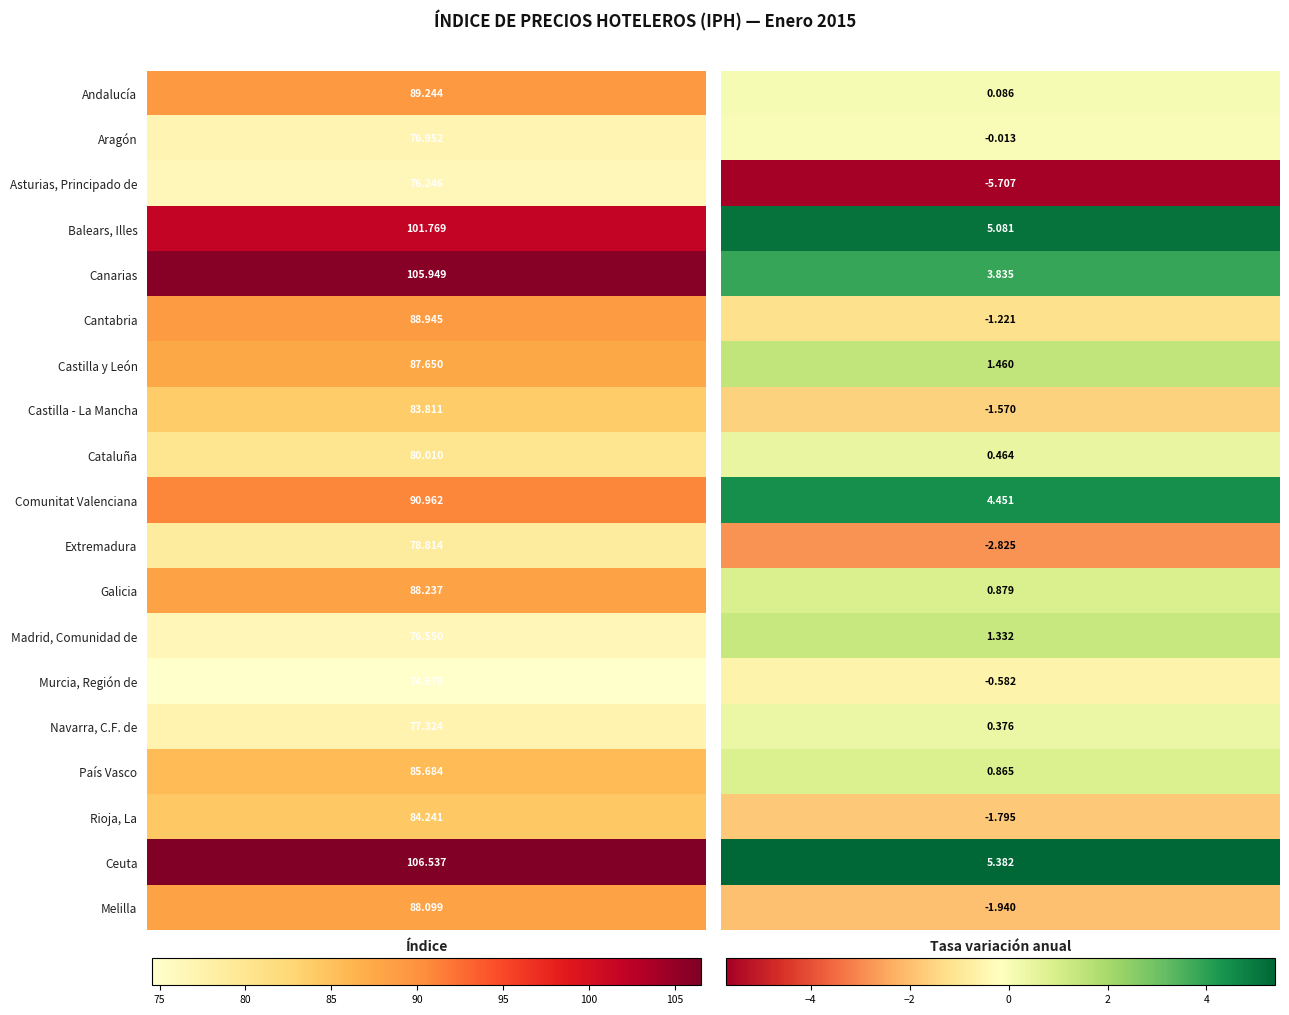

List the series in order of their peak value, highest first.

Ceuta, Canarias, Balears, Illes, Comunitat Valenciana, Andalucía, Cantabria, Galicia, Melilla, Castilla y León, País Vasco, Rioja, La, Castilla - La Mancha, Cataluña, Extremadura, Navarra, C.F. de, Aragón, Madrid, Comunidad de, Asturias, Principado de, Murcia, Región de